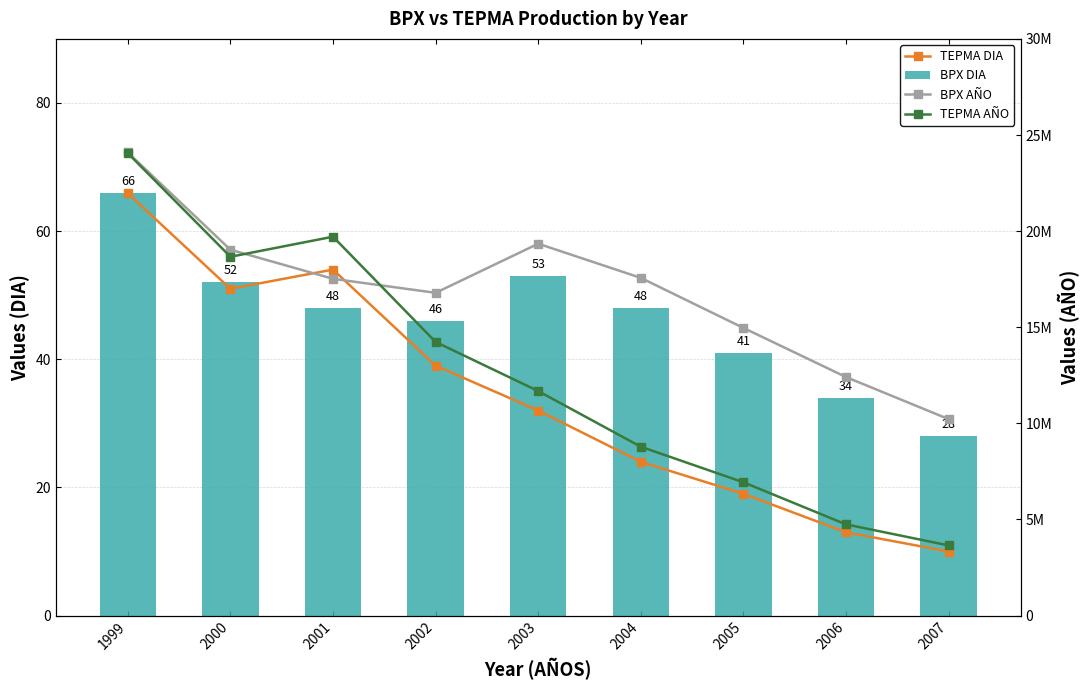

What is the sum of all BPX DIA values?

416.0